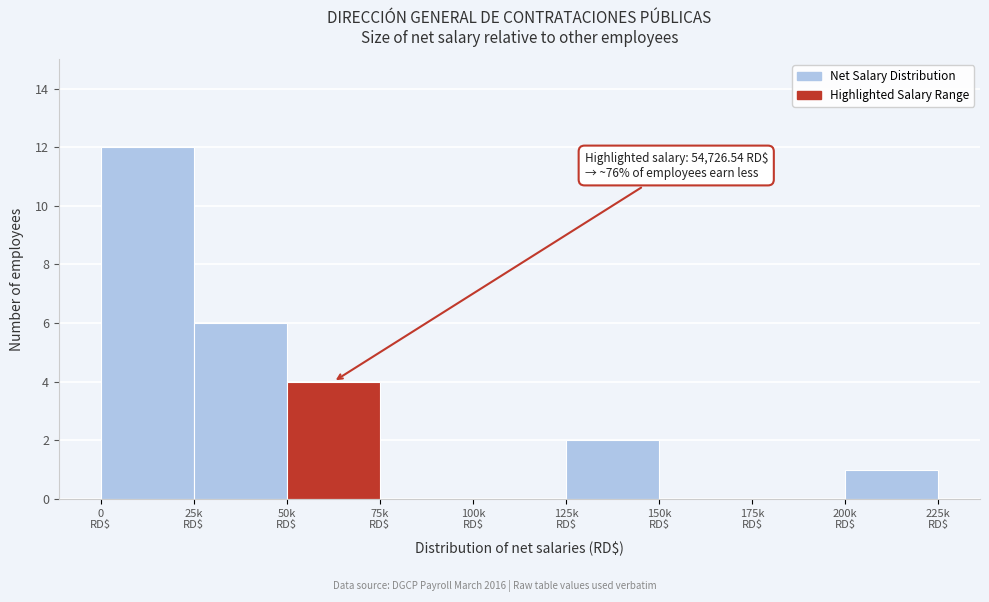

What is the sum of all values?

25